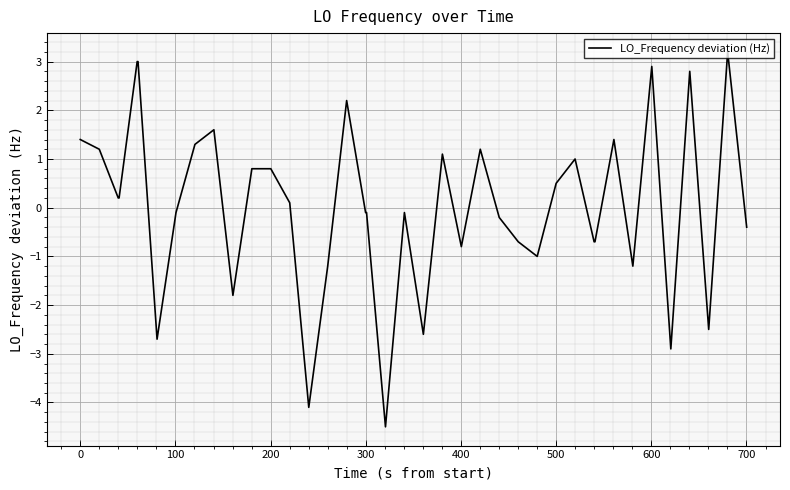

How many positive values are there?

20